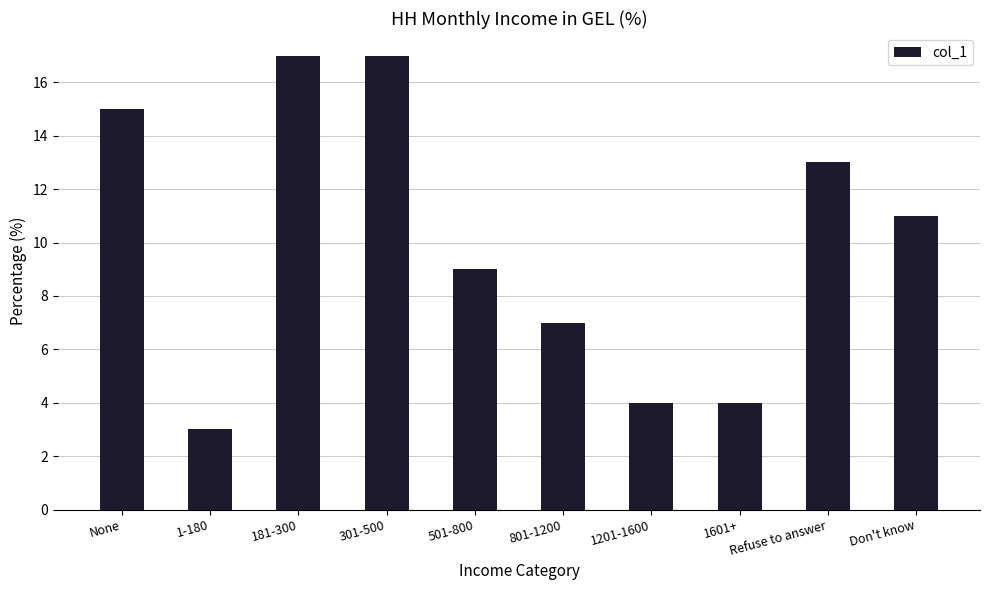

Reading left to right, extract all data points from this chart.

15	3	17	17	9	7	4	4	13	11